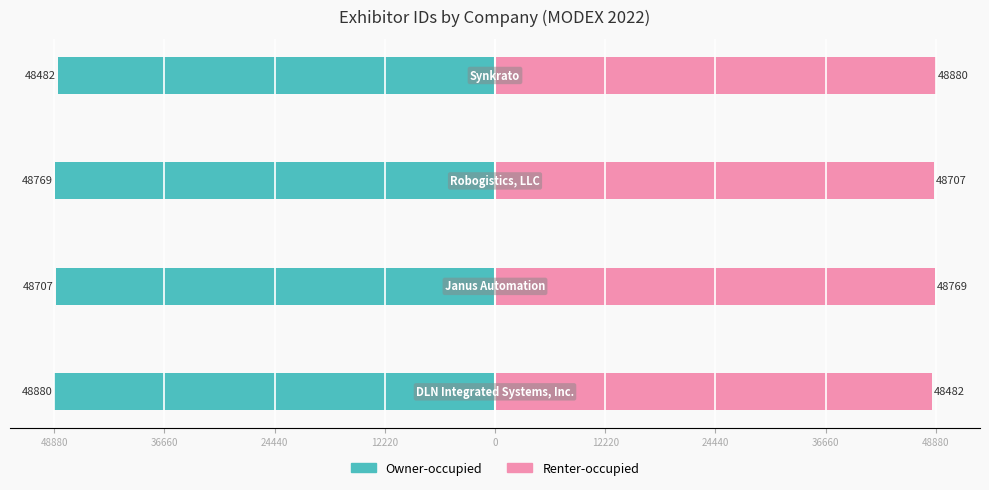

Rank the series by their average value, from lowest to highest.

Owner-occupied, Renter-occupied